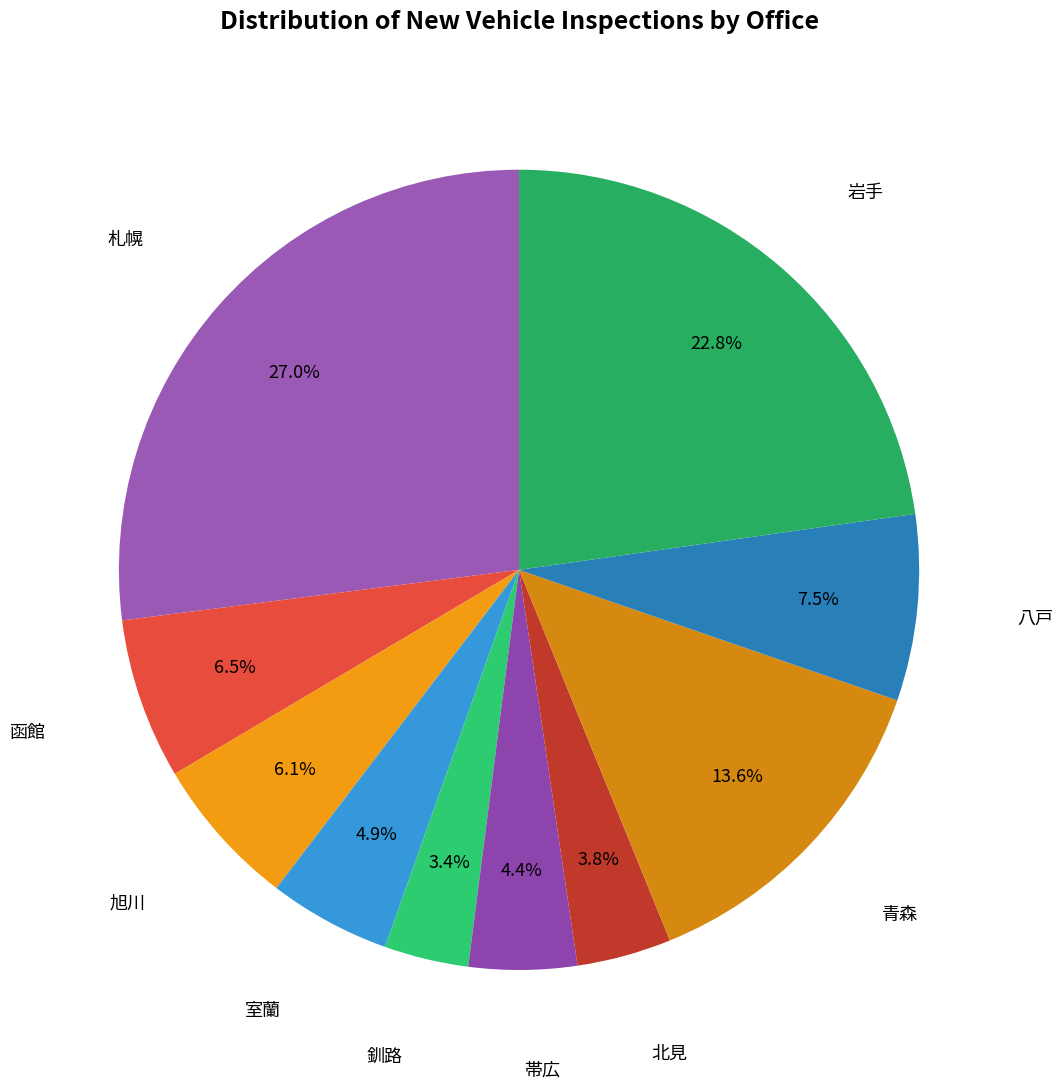

Count the number of slices in the pie.

10